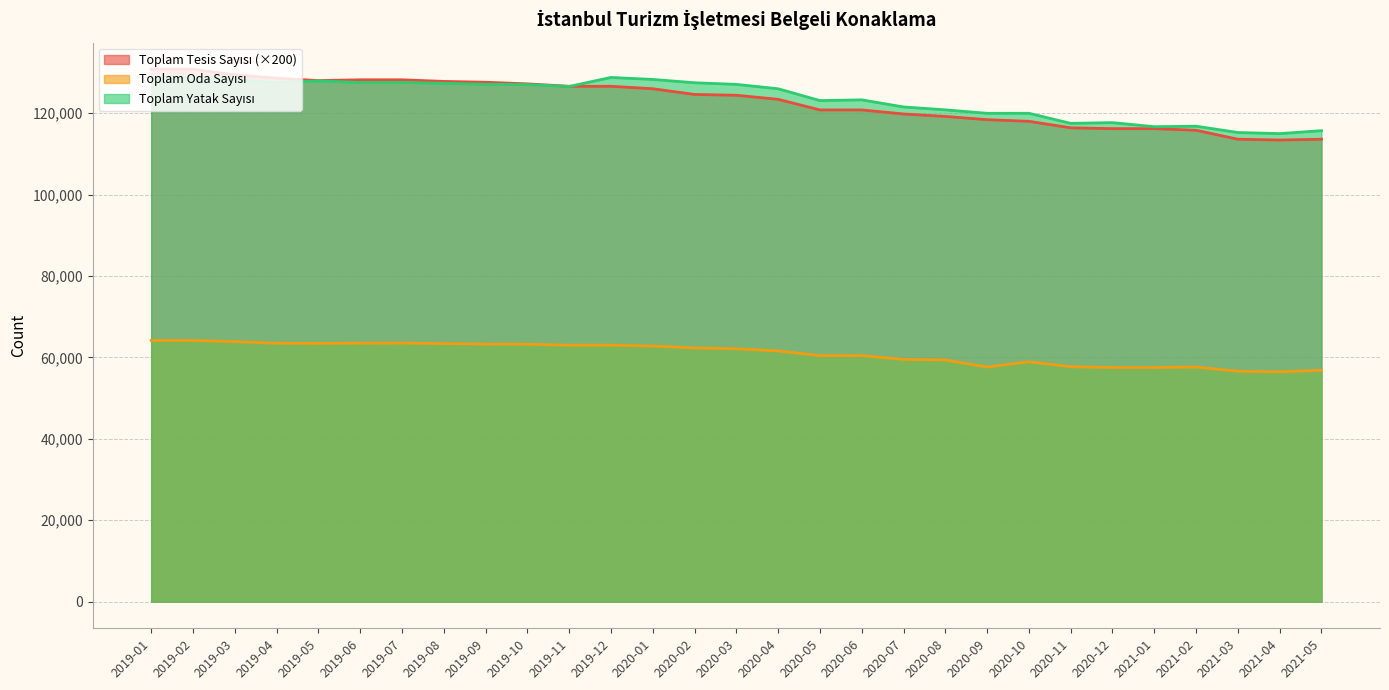

At which category is the sum across all series the highest?

2019-01